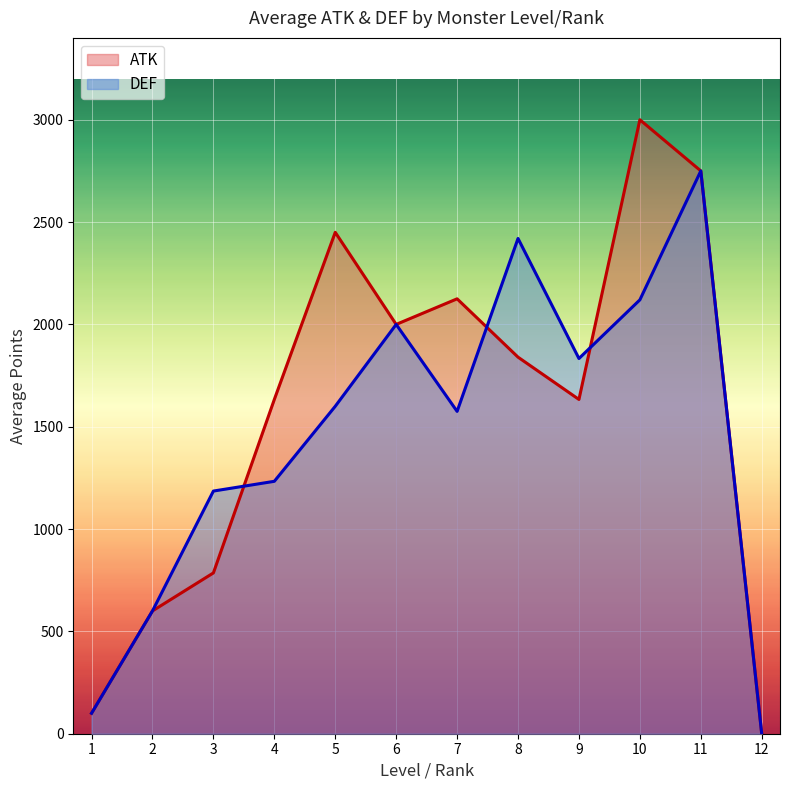

What is the difference between the maximum and second lowest values in the ATK series?

2900.0